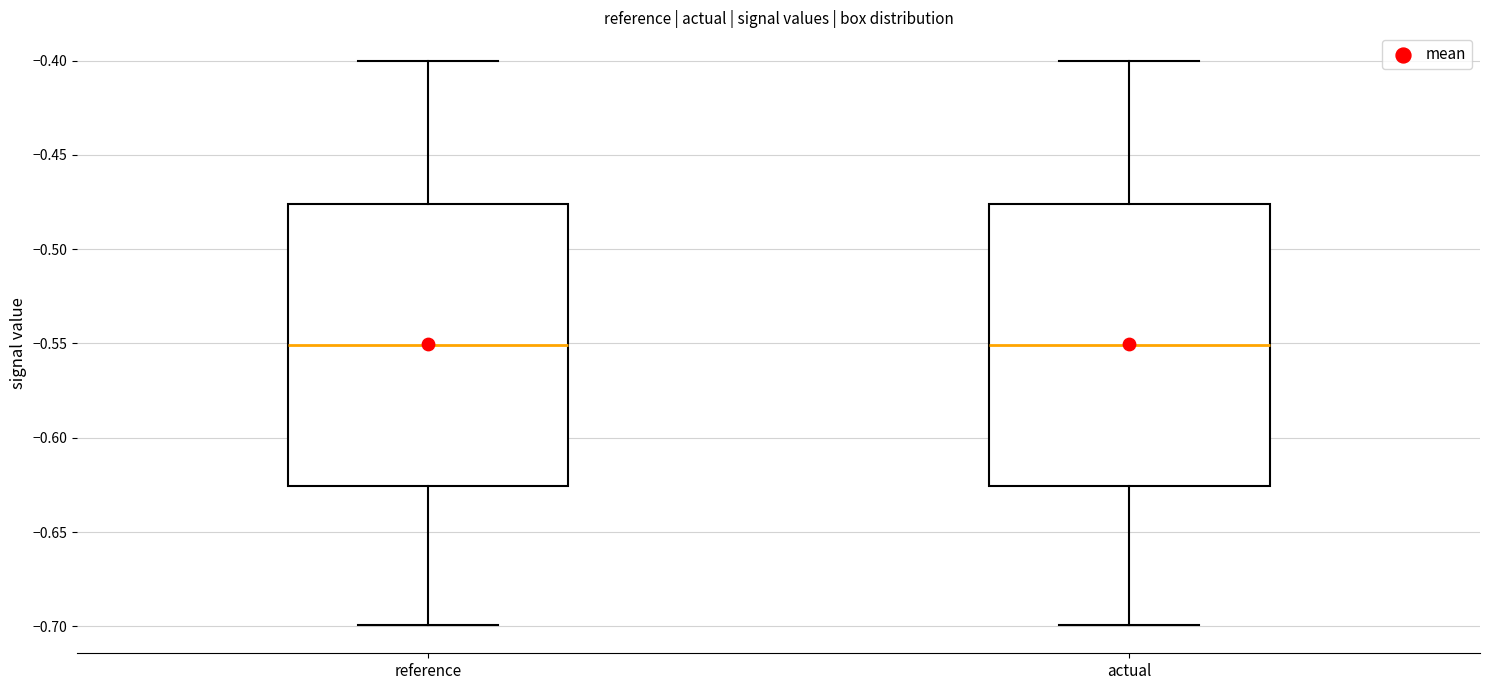

Reading left to right, transcribe this box plot: for each box, give where its median line is, the range the box spans, and where its two whiskers end, as read against the y-axis. The values are not printed on the chart, so give them approximately, as read against the axis.

reference: median -0.550, box -0.625 to -0.475, whiskers -0.700 to -0.400
actual: median -0.550, box -0.625 to -0.475, whiskers -0.700 to -0.400